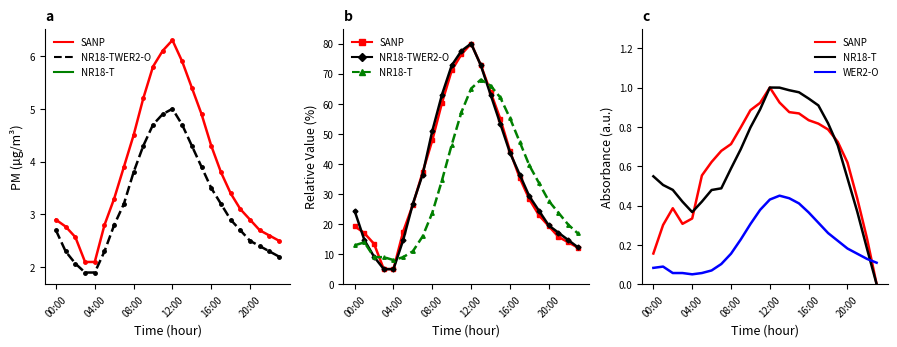

What is the minimum value for WER2-O?

0.1